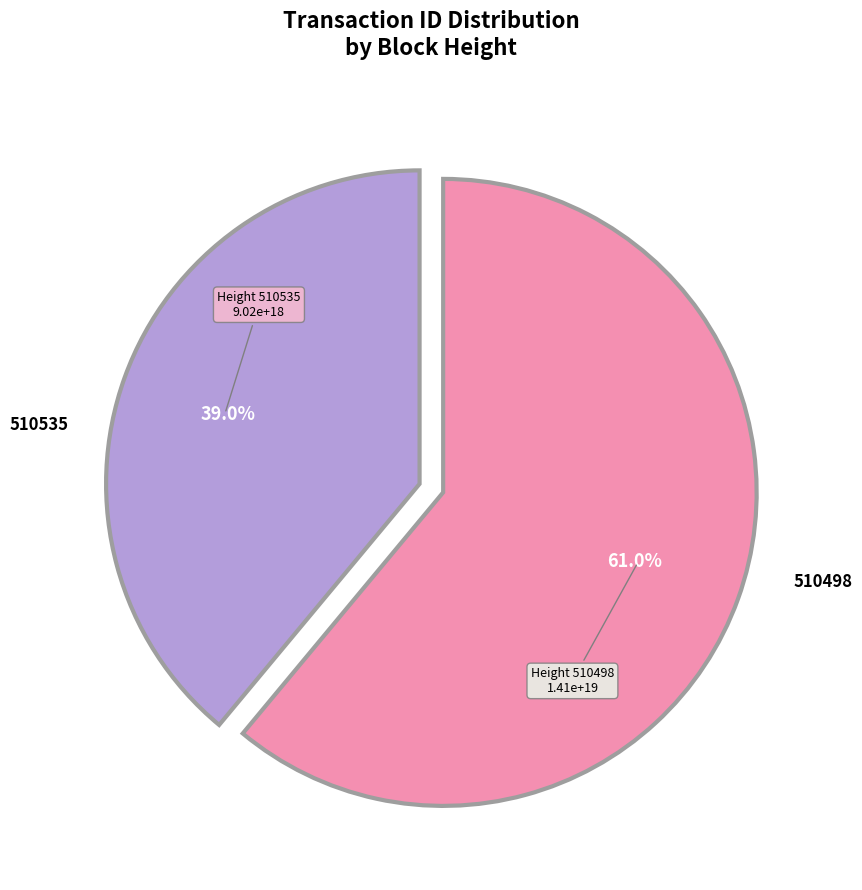

Is there any slice that represents more than half of the pie?

Yes